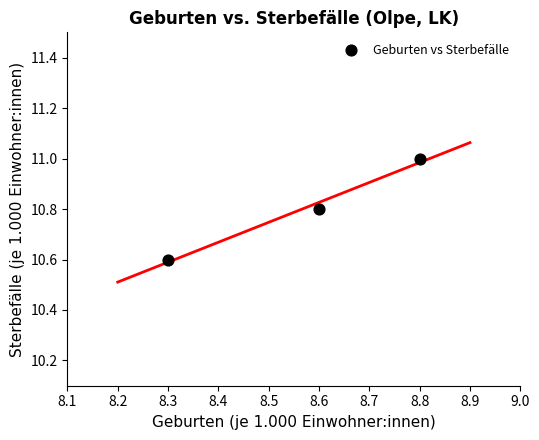

What is the average X value?

8.6